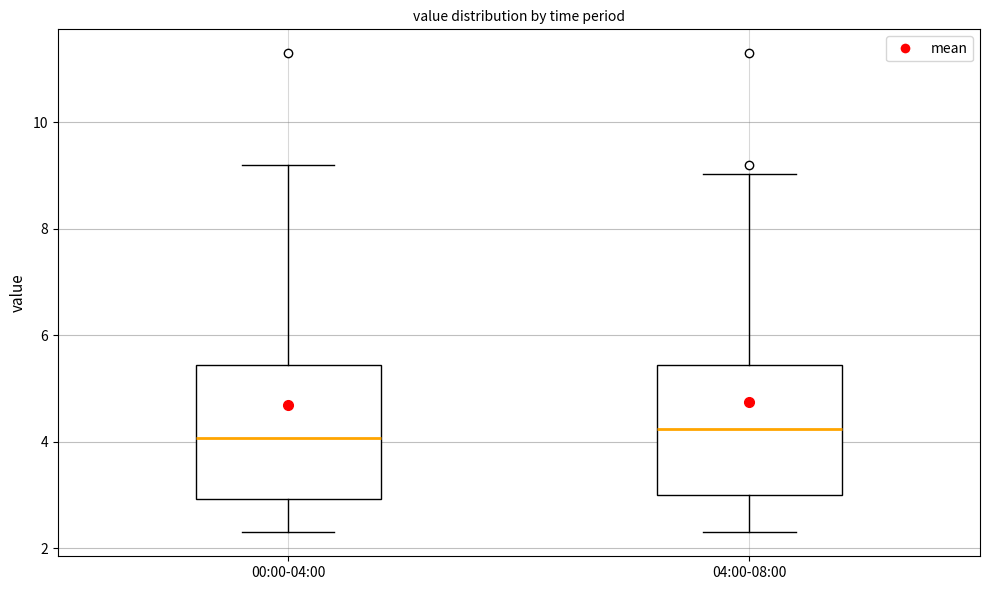

Where is the upper edge of the box for 04:00-08:00 on the y-axis? The values are not printed on the chart, so give them approximately, as read against the axis.

5.4